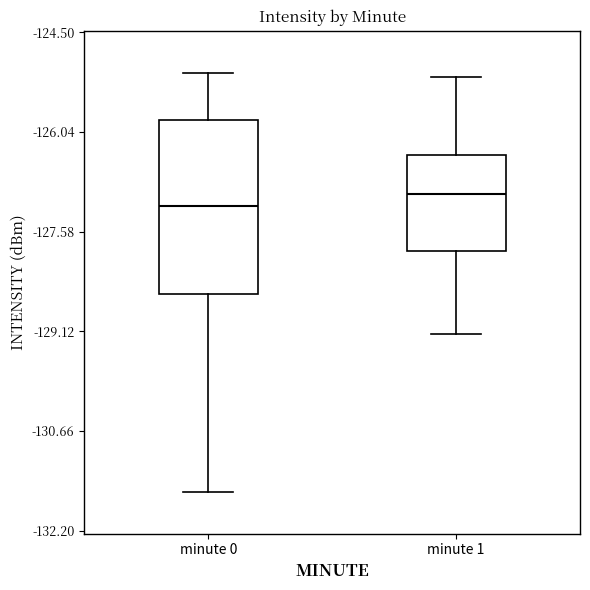

Which box is the tallest, from its lower edge to its upper edge?

minute 0